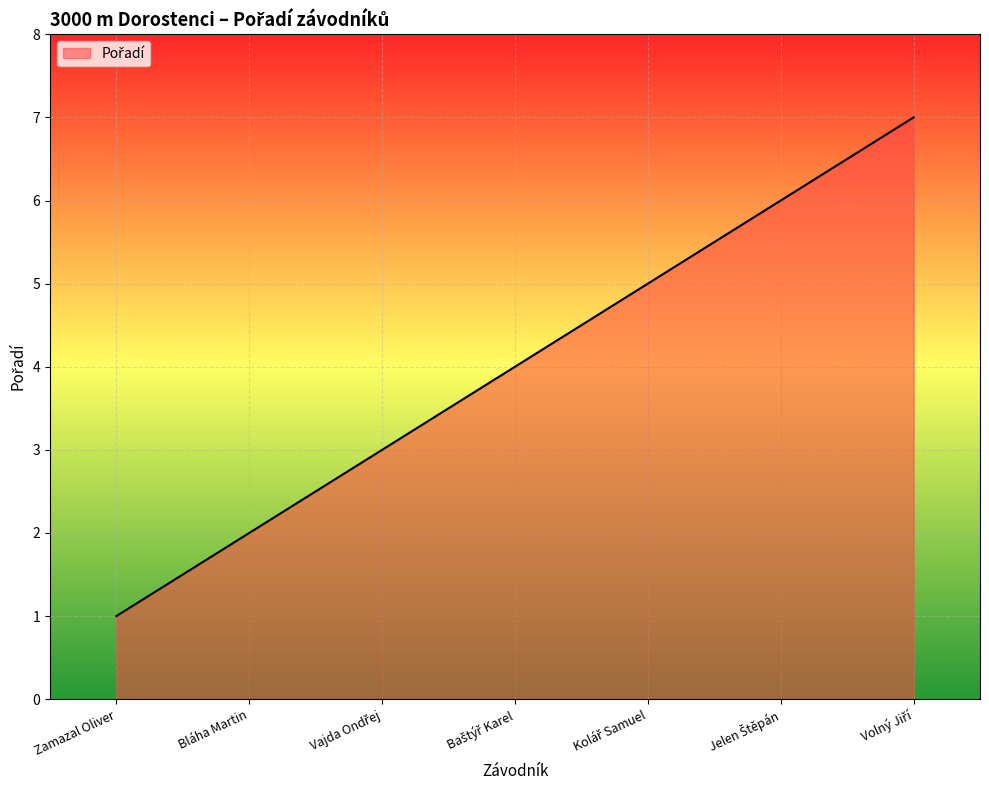

How many series are shown in this chart?

1